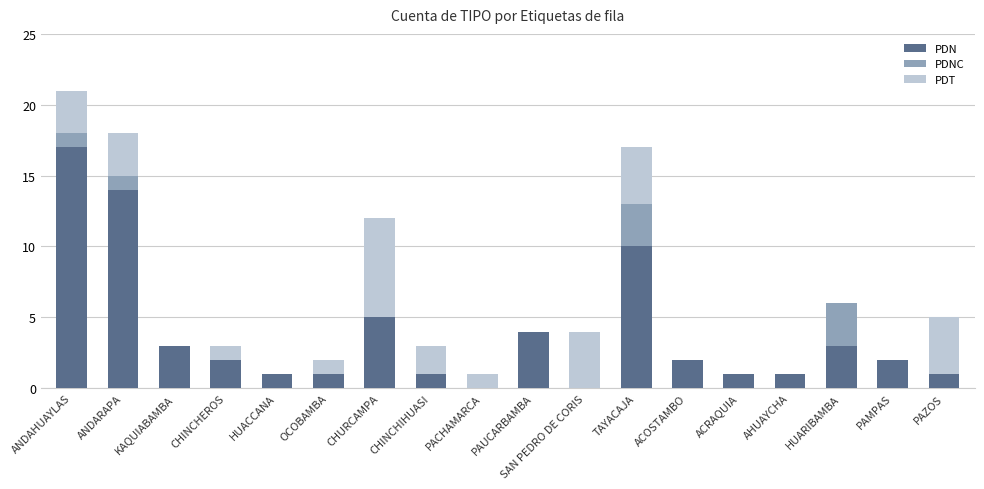

What is the sum of the PDN values at TAYACAJA and HUARIBAMBA?

13